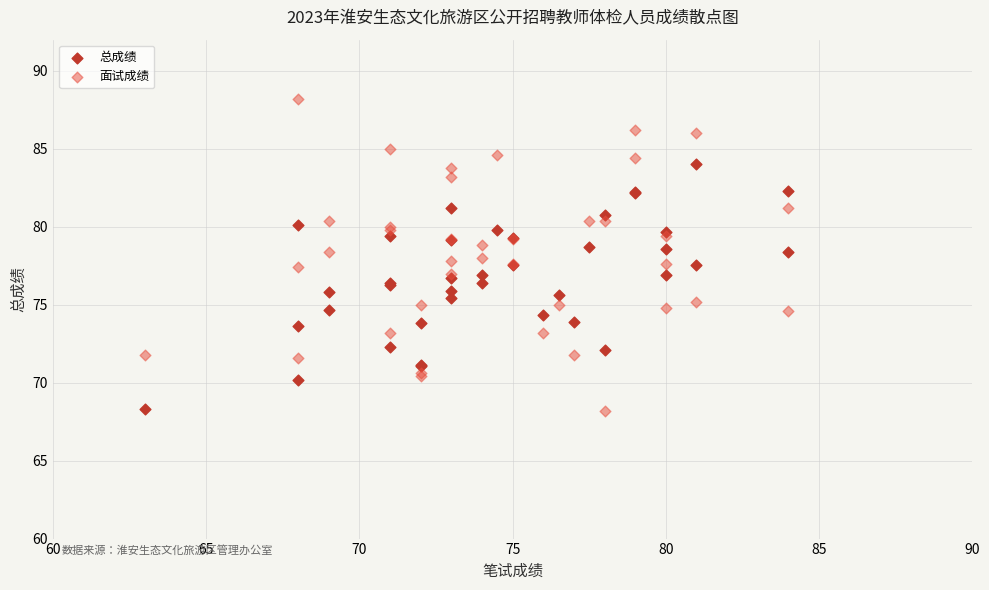

What are all the series names shown in the legend?

总成绩, 面试成绩